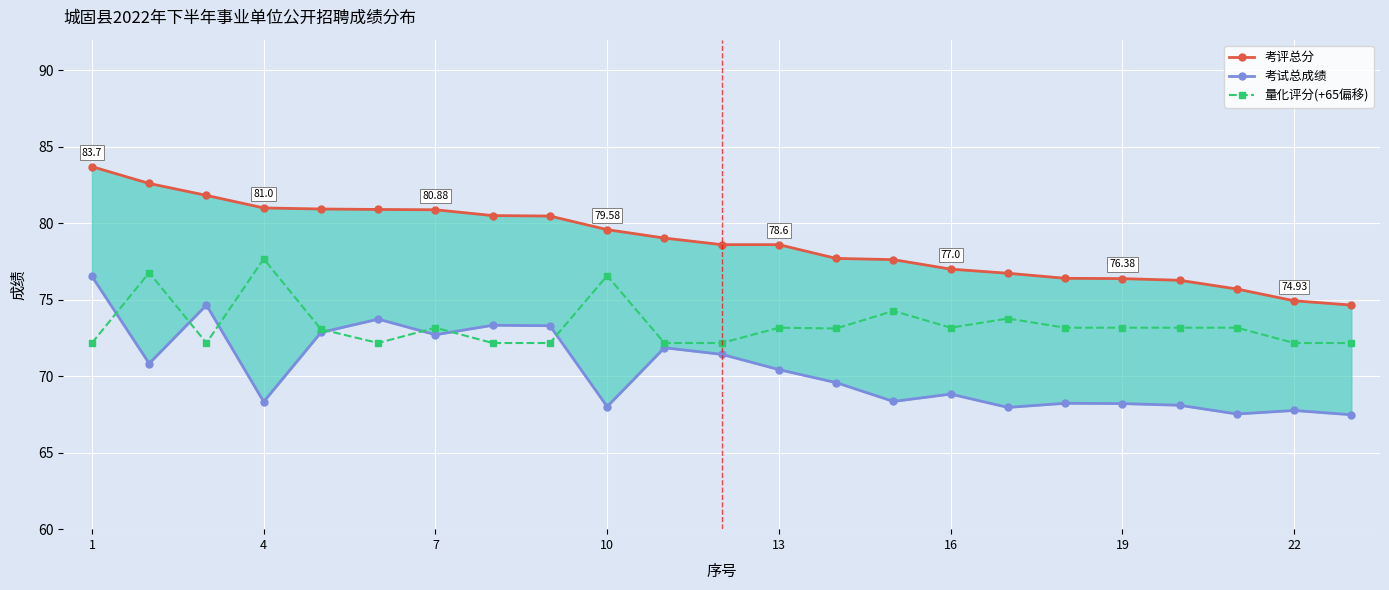

True or false: 量化评分(+65偏移) has more than 1 points higher than both neighbors.

True